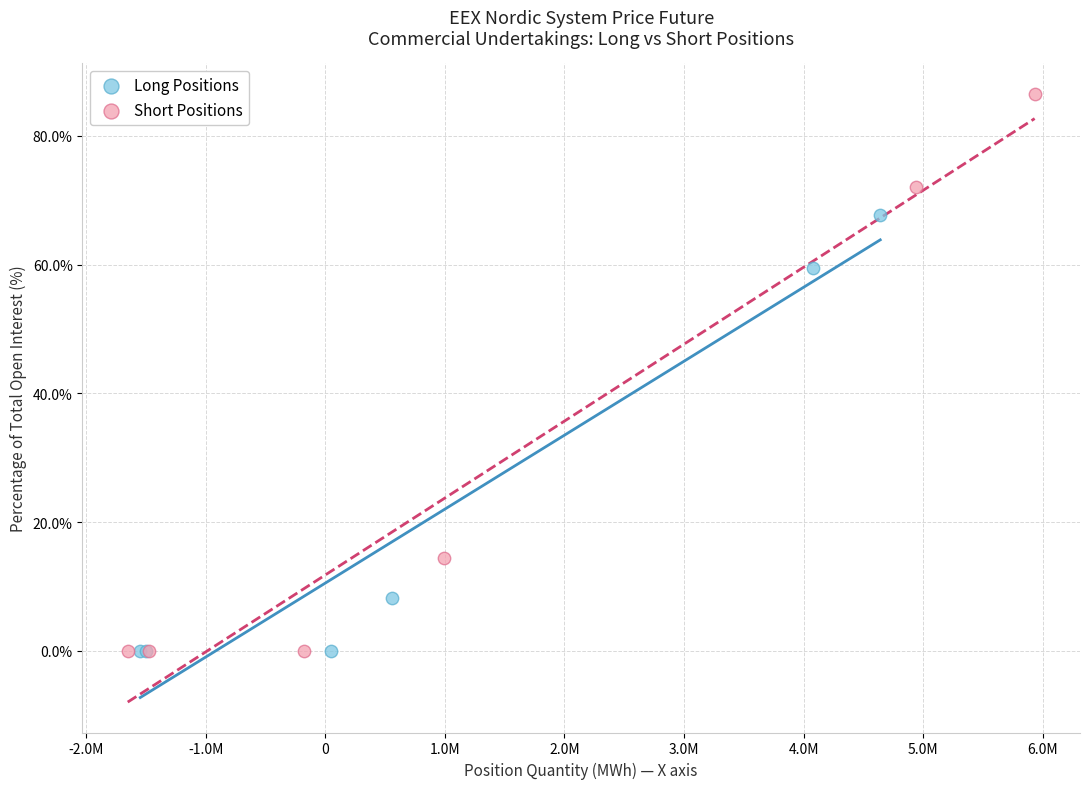

Which series has the largest Y range (max minus min)?

Short Positions